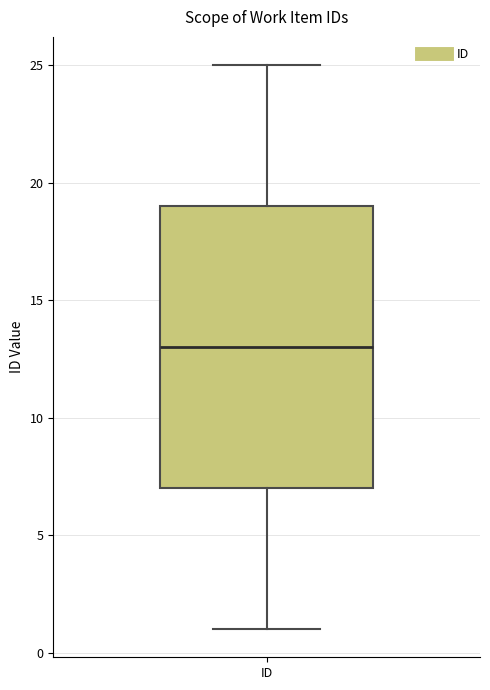

Read this box plot against the y-axis: the position of the median line, the range covered by the box, and the ends of both whiskers. The values are not printed on the chart, so give them approximately, as read against the axis.

median 13, box 7 to 19, whiskers 1 to 25